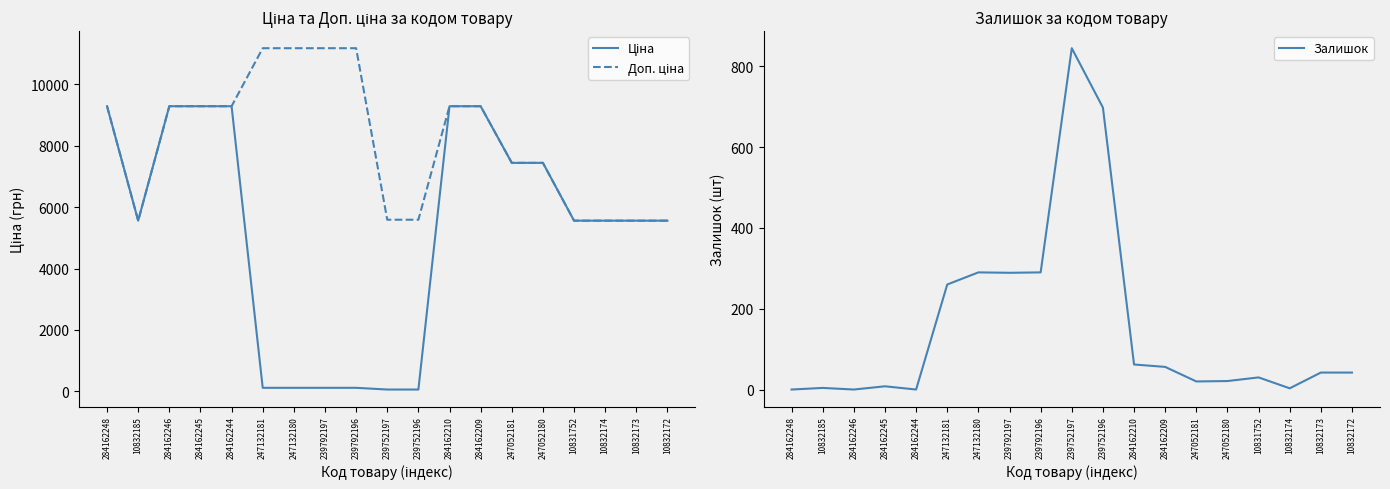

Which series has the widest spread of values?

Ціна